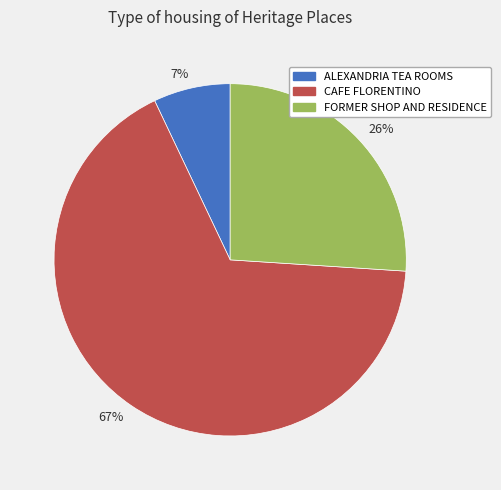

Combined, do 67% and 26% account for over 50%?

Yes